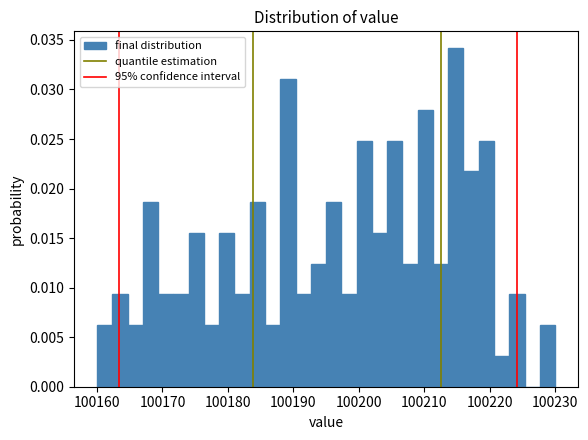

Around what value on the x-axis is the tallest bar? Give the approximate position of its centre, as read against the axis.

100215